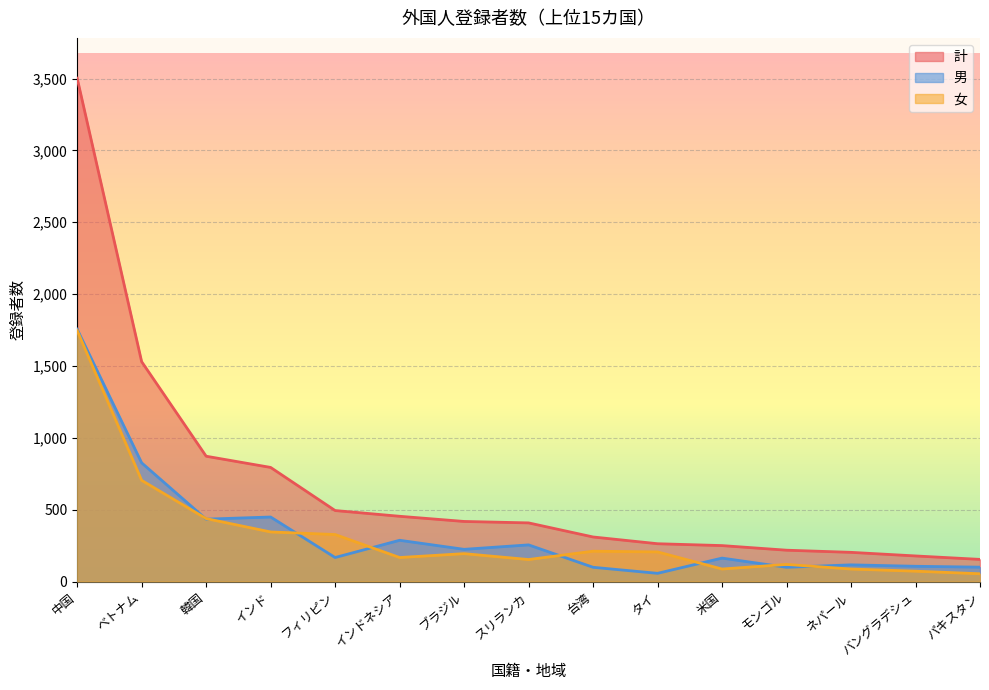

True or false: 女 and 計 cross at least once.

False